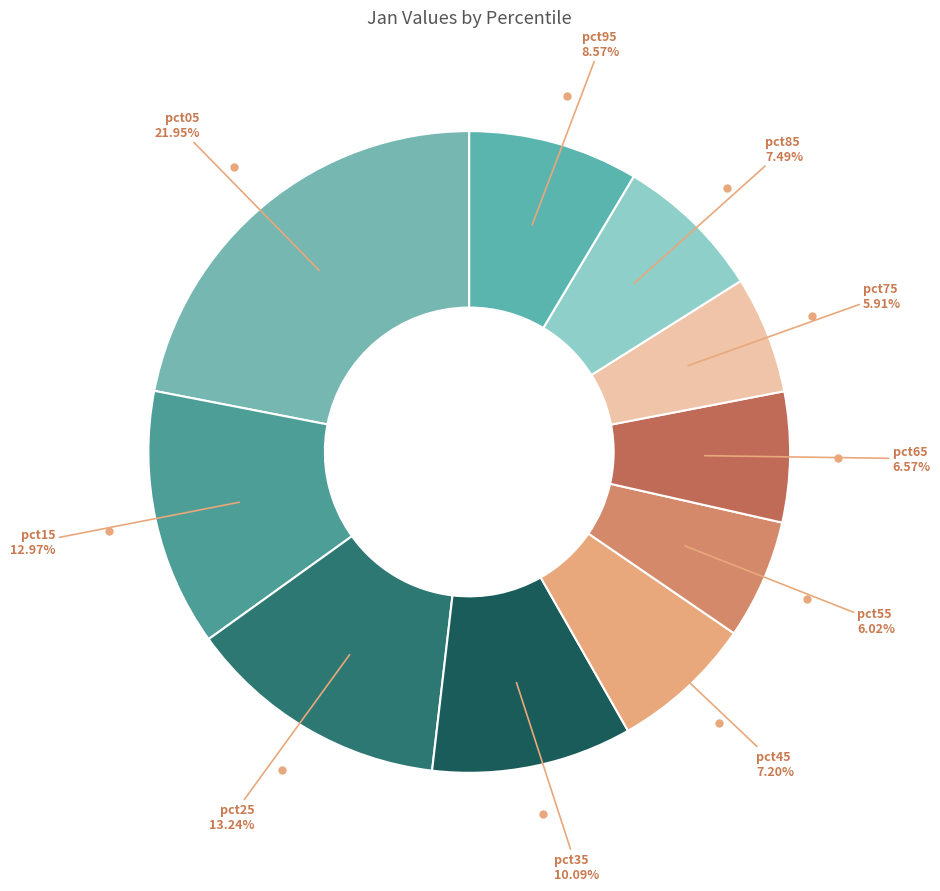

Is there a majority slice in this chart?

No